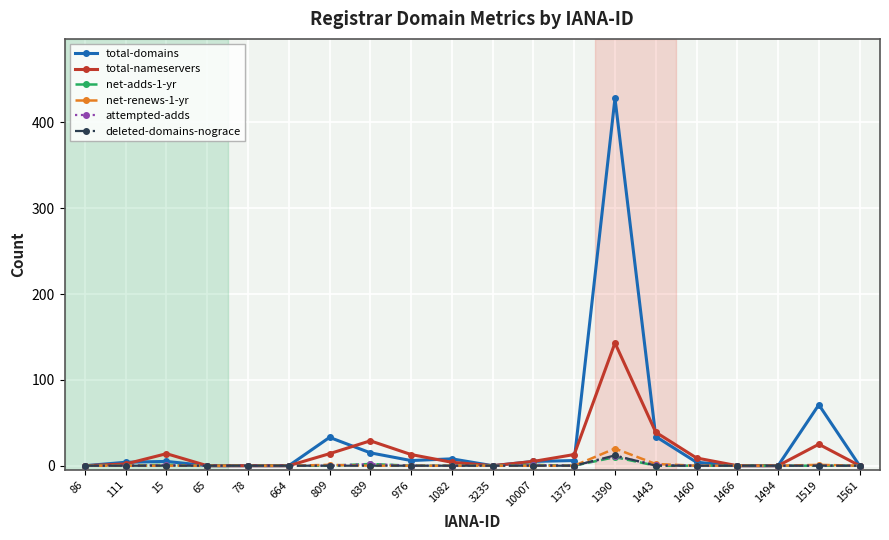

The value of deleted-domains-nograce at 111 is 0. True or false?

True